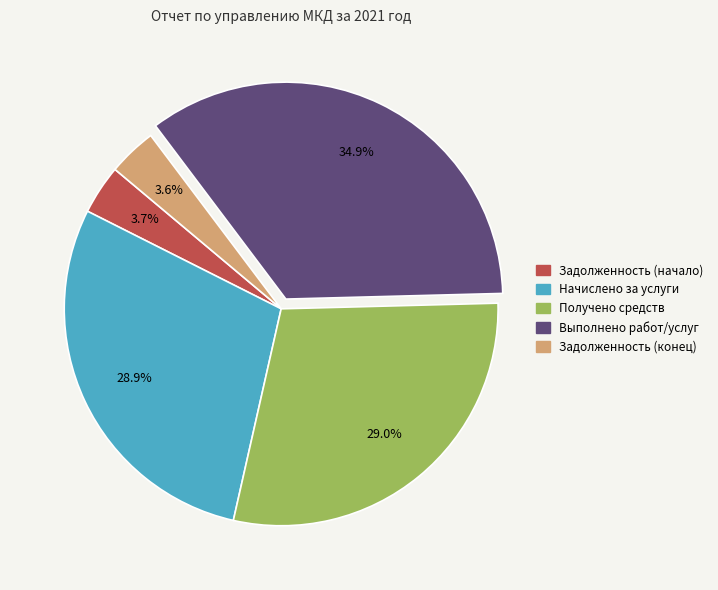

Is there any slice that represents more than half of the pie?

No